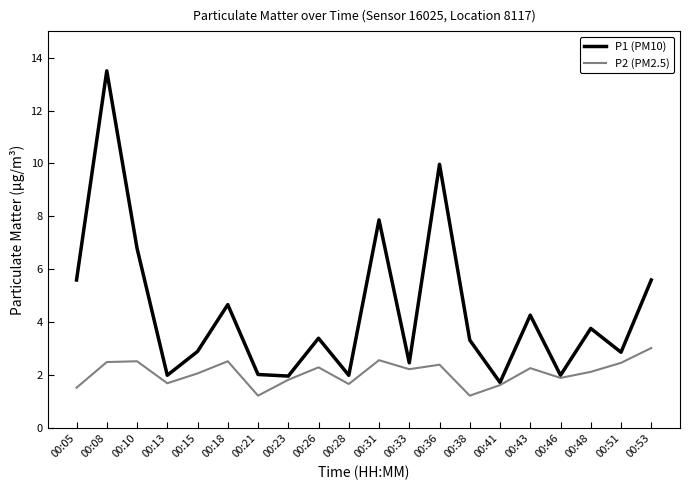

Which series has the largest range (max minus min)?

P1 (PM10)